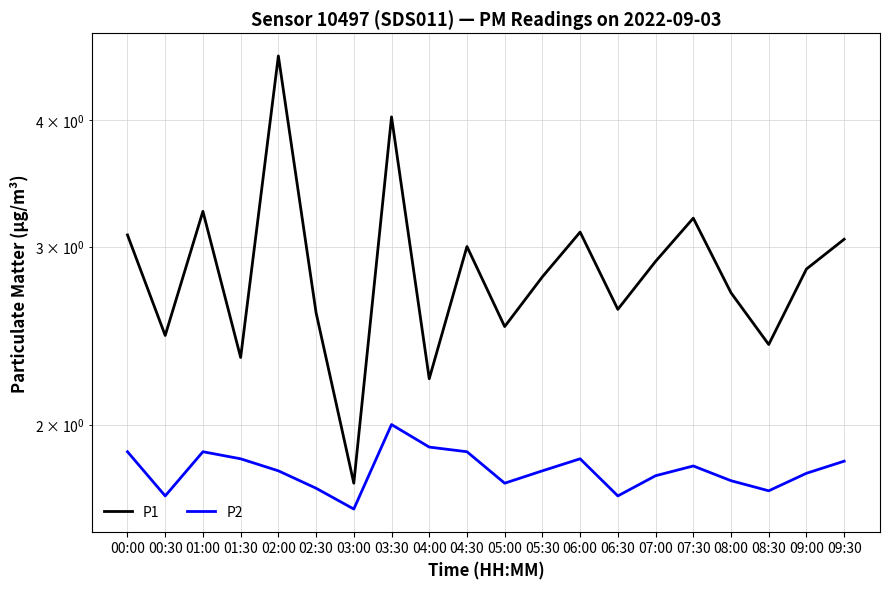

What is the difference between the P1 values at 02:00 and 07:00?

1.7